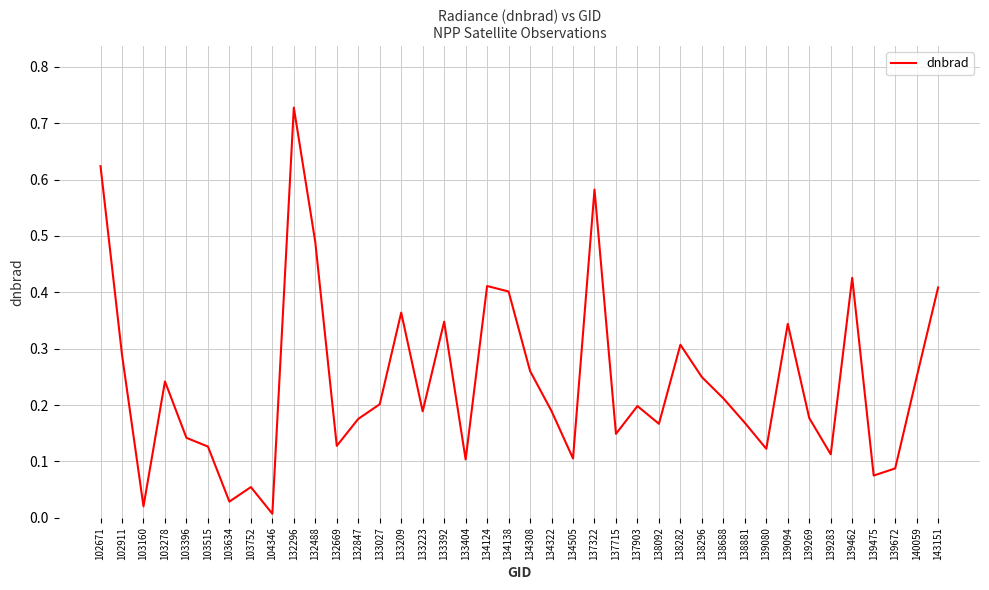

At which category does the chart reach its peak across all series?

132296